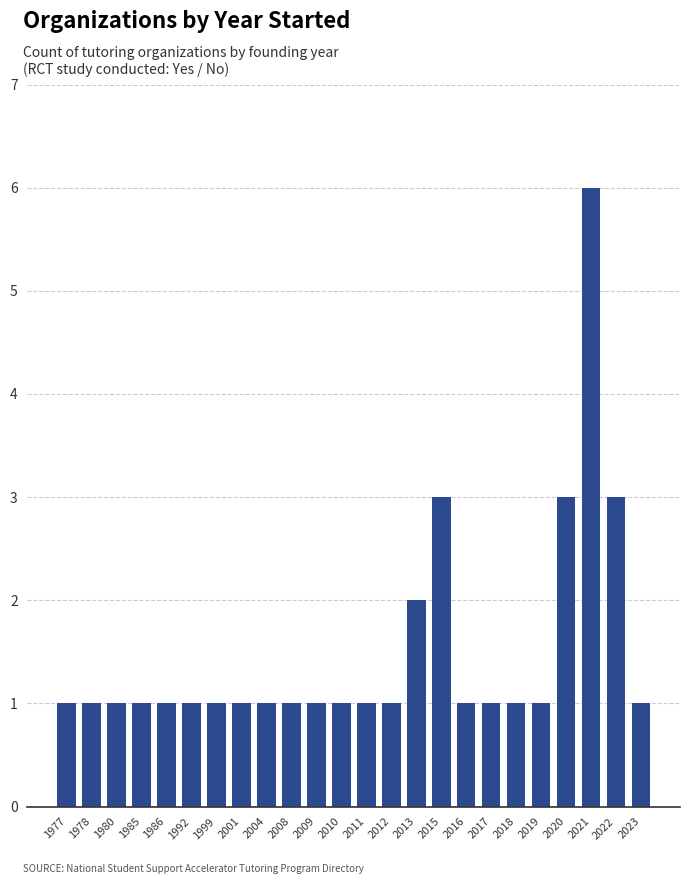

What is the maximum value shown in the chart?

6